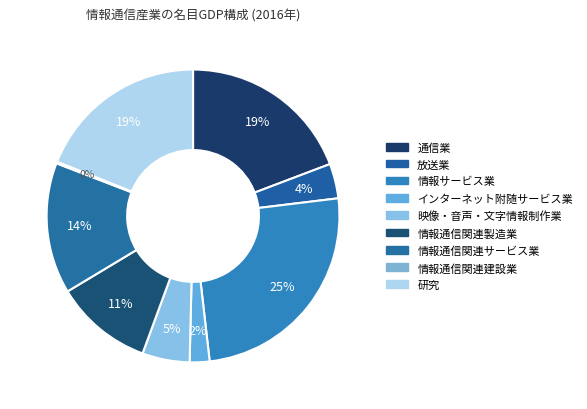

Approximately how many times larger is the value at インターネット附随サービス業 compared to 情報通信関連製造業?

0.2